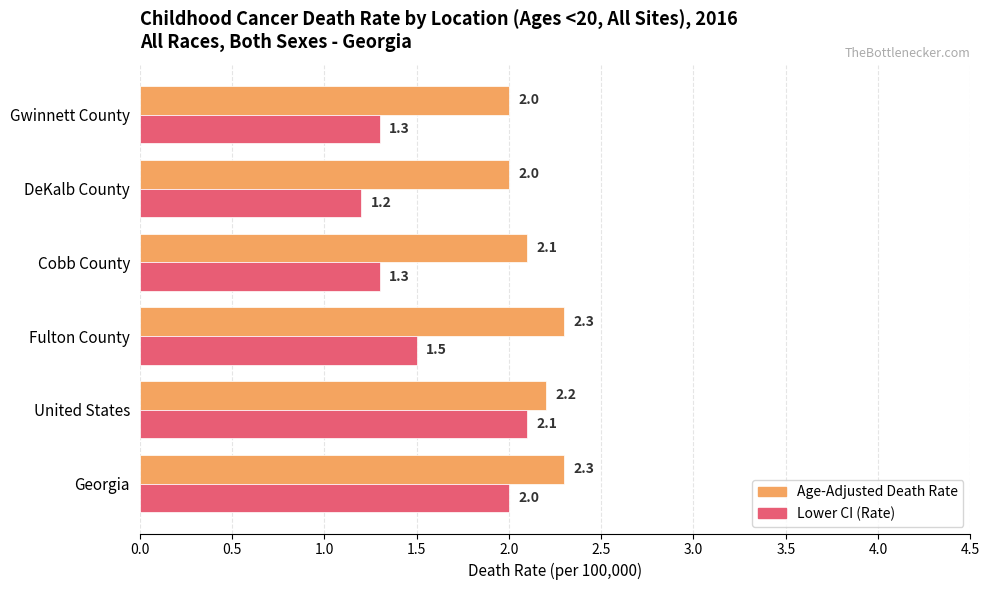

What is the maximum value for Lower CI (Rate)?

2.1